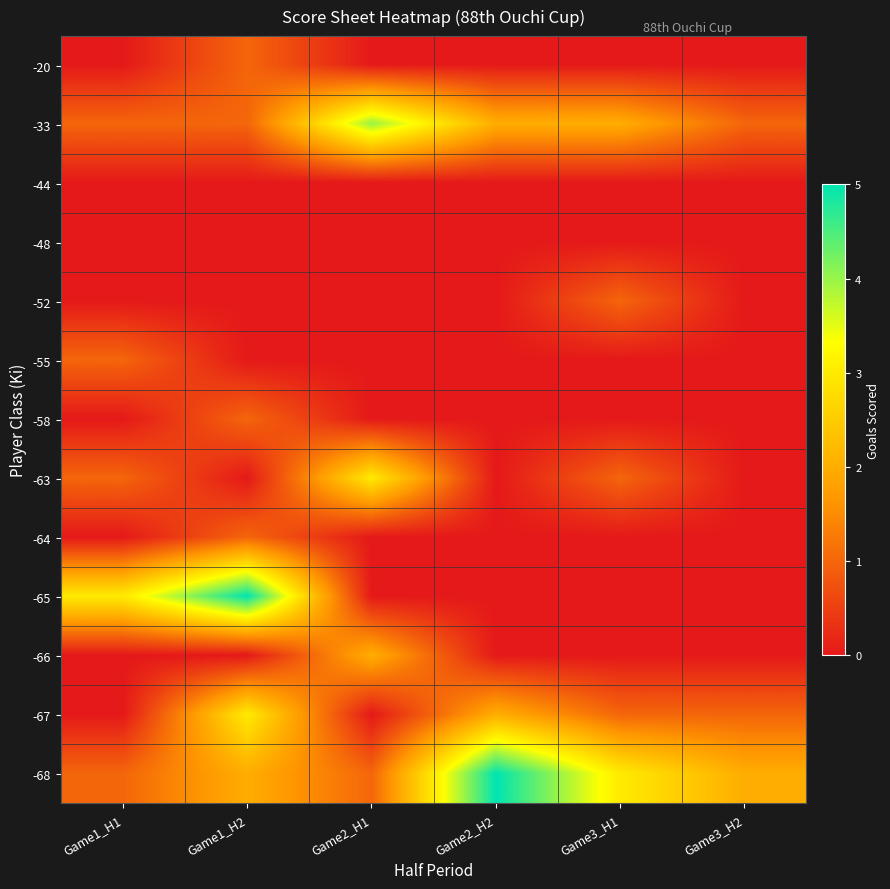

Which series has the widest spread of values?

-65